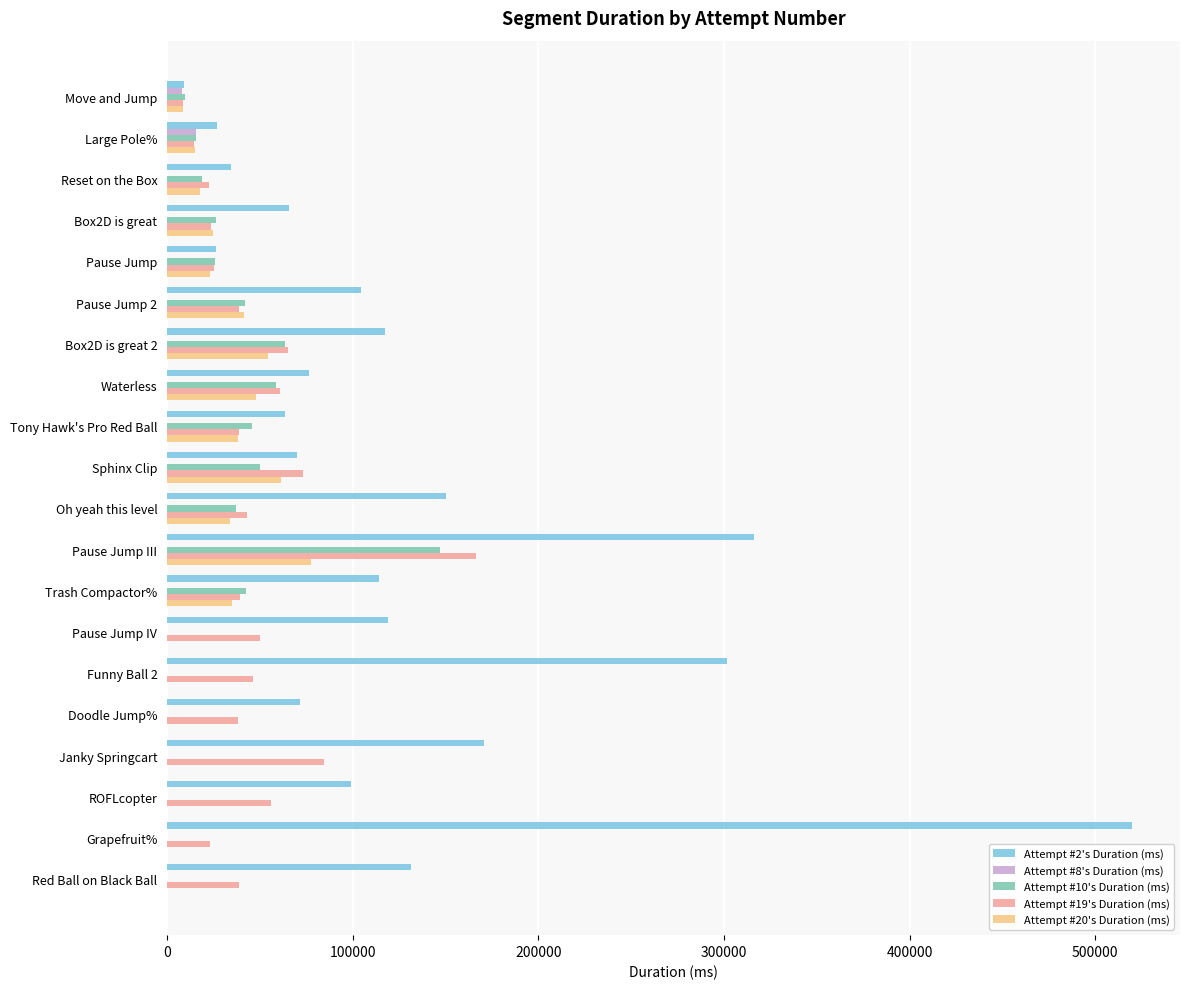

The value of Attempt #20's Duration (ms) at Janky Springcart is 35510. True or false?

False